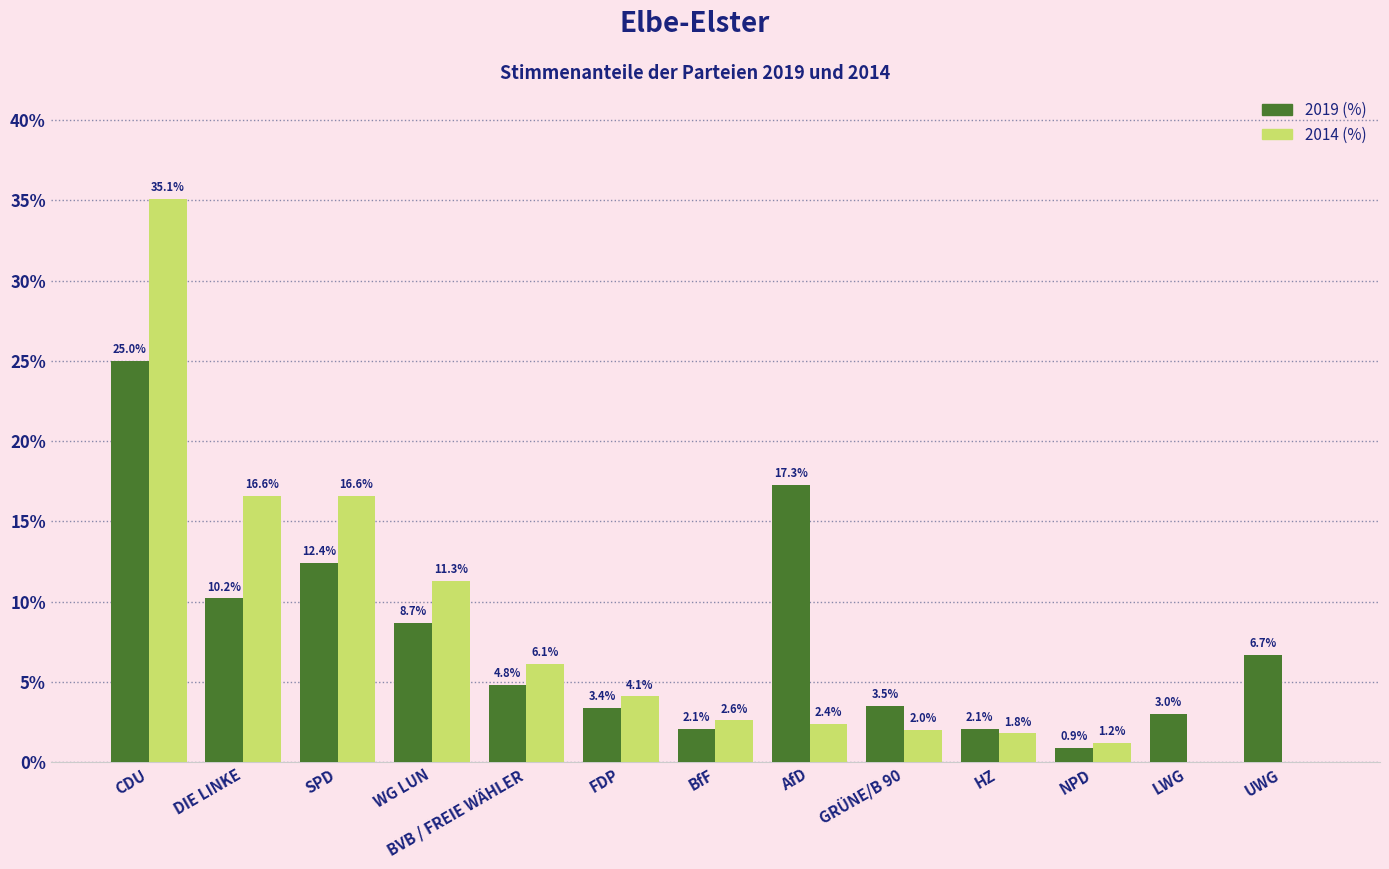

Is it true that 2014 (%) equals 7.2 at FDP?

False